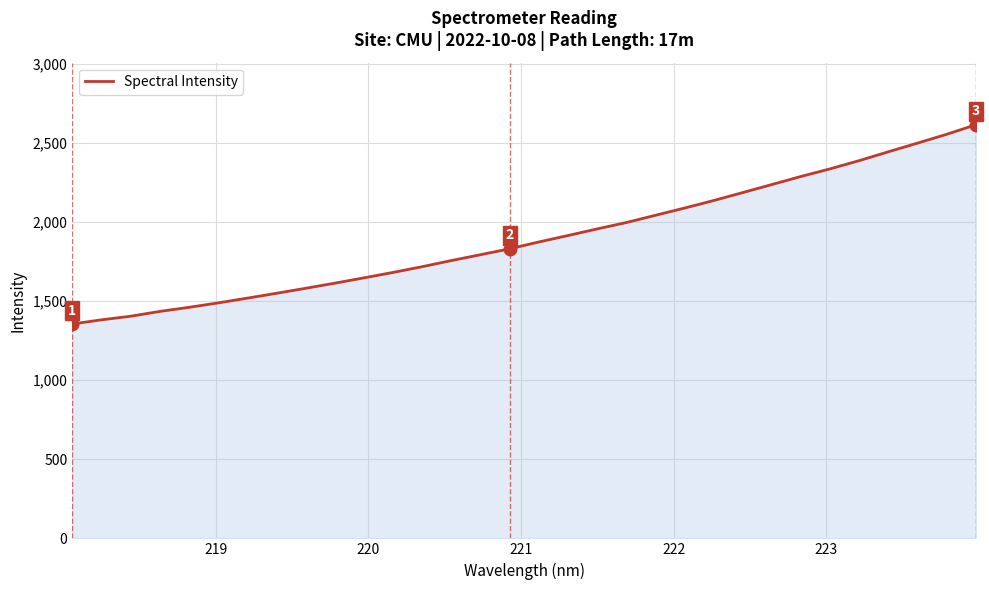

What is the maximum value shown in the chart?

2616.2